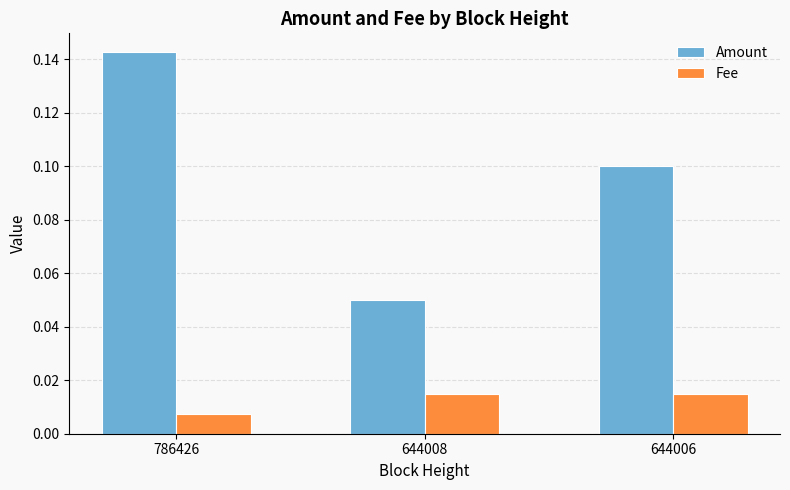

The value of Amount at 644008 is 0.1. True or false?

True